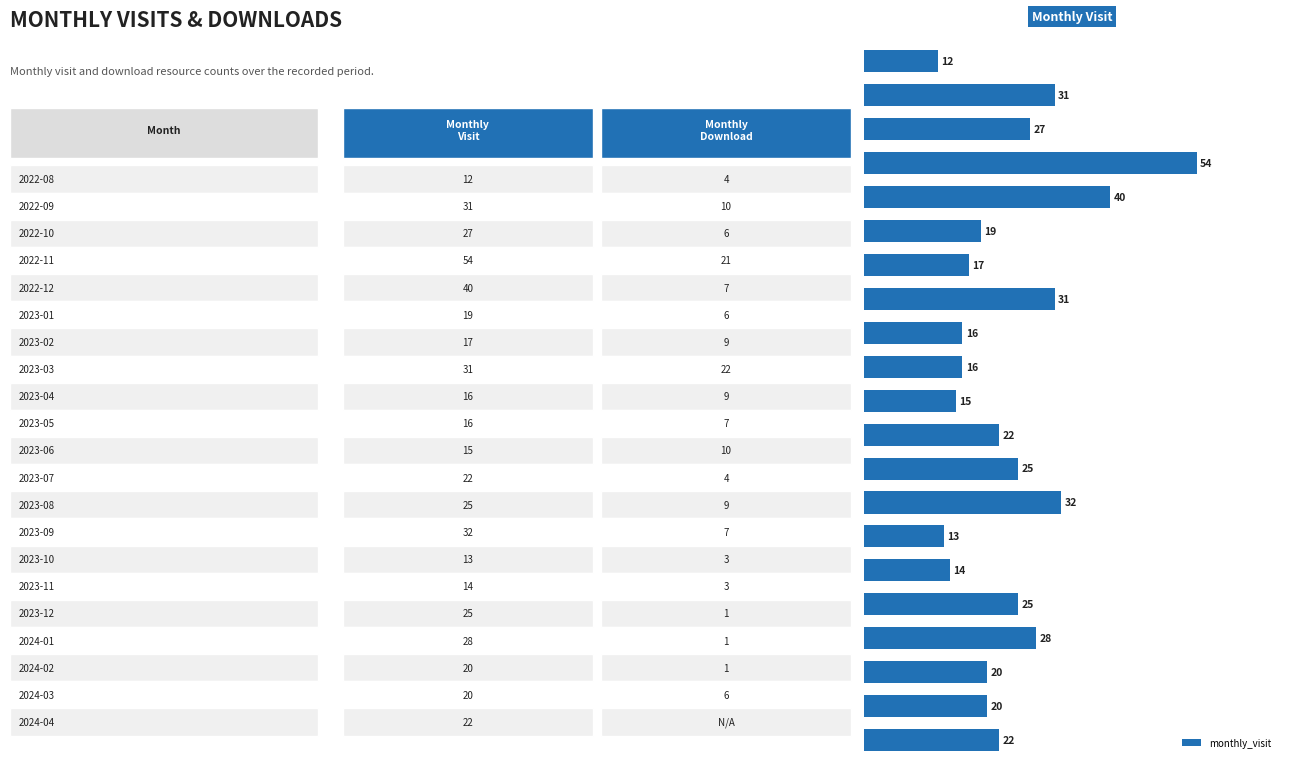

Does the chart contain any negative values?

No